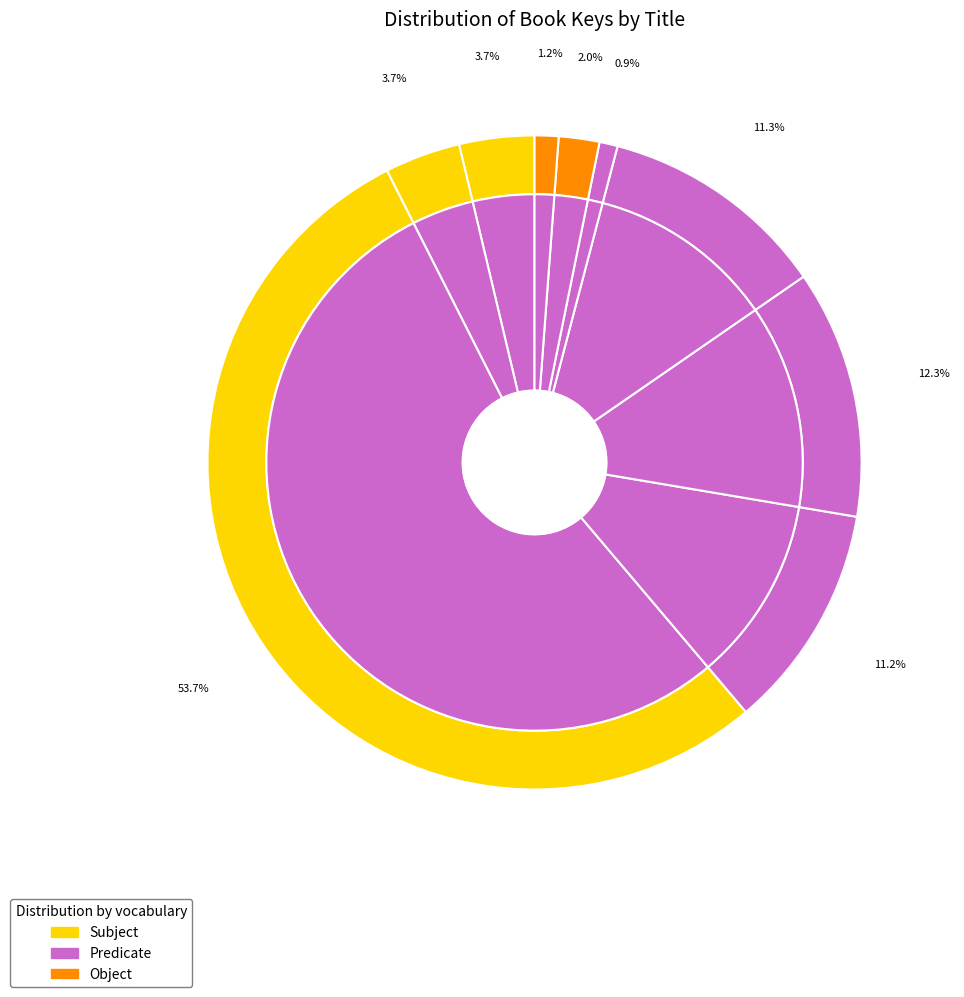

Do Step from Heaven and Missing in Action together represent more than half of the pie?

No